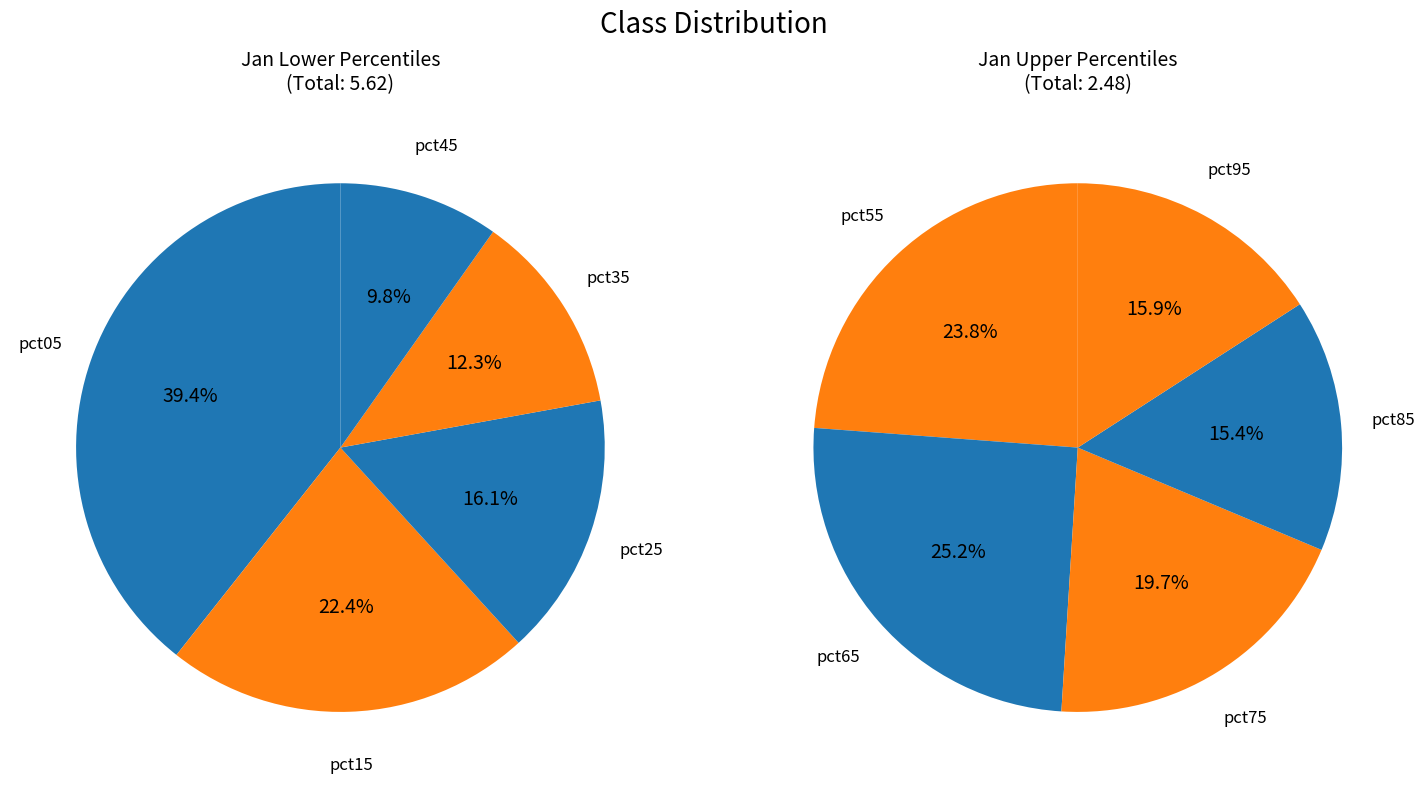

Is it true that pct25 is 1% of the pie?

False